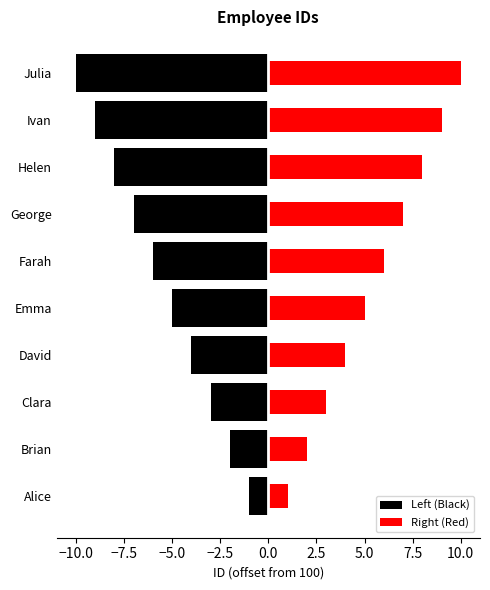

Is the value of Left (Black) at George greater than the value of Right (Red) at Farah?

No